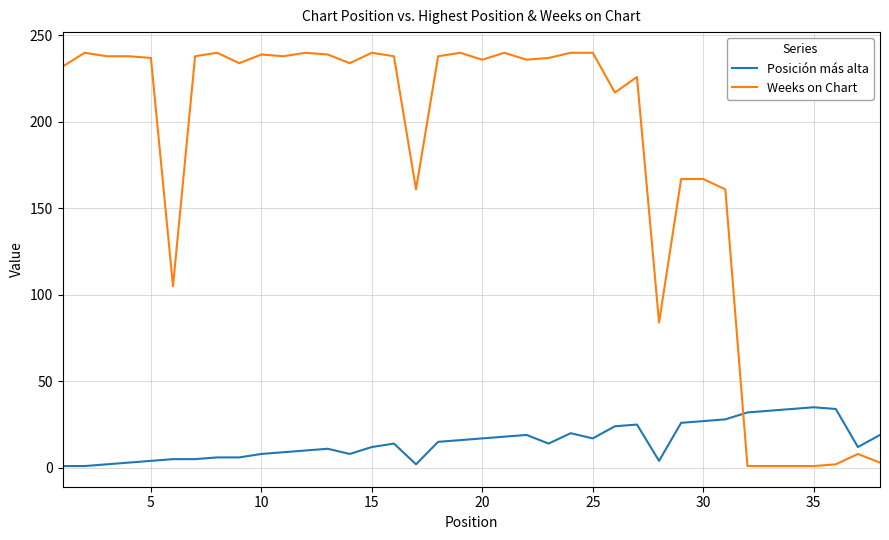

How many lines are shown in the chart?

2